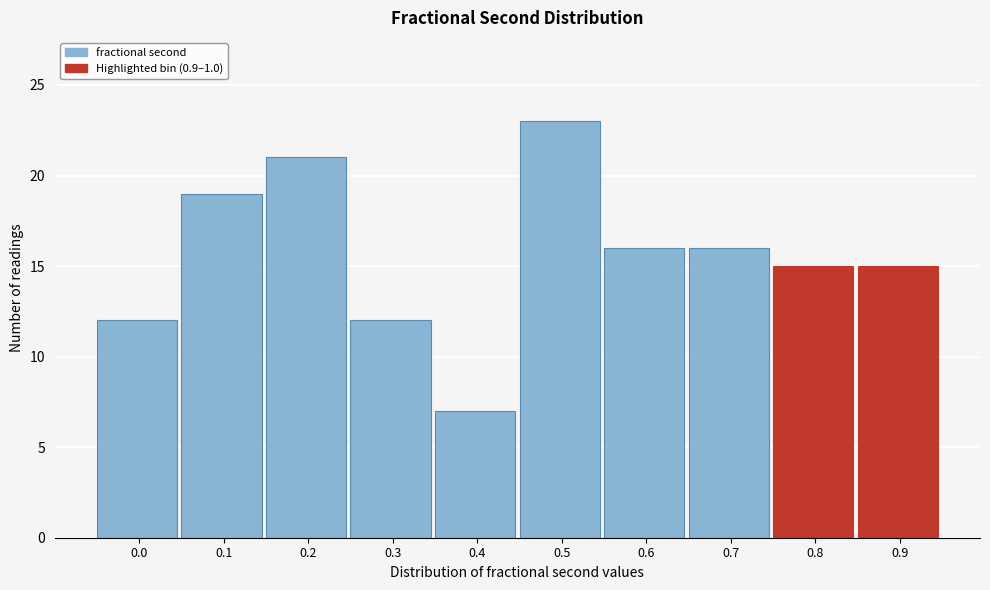

Reading left to right, what are all the values shown in this chart?

12	19	21	12	7	23	16	16	15	15